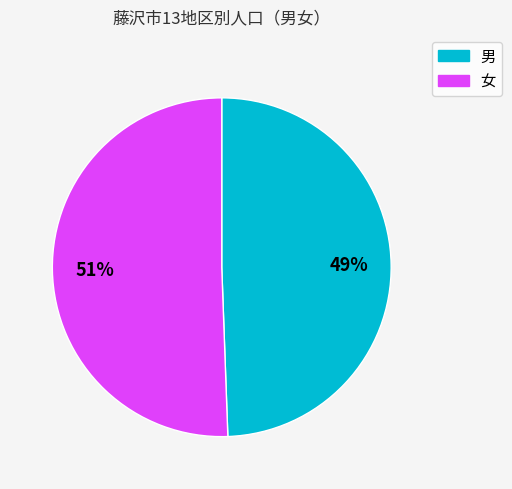

Is there a majority slice in this chart?

Yes